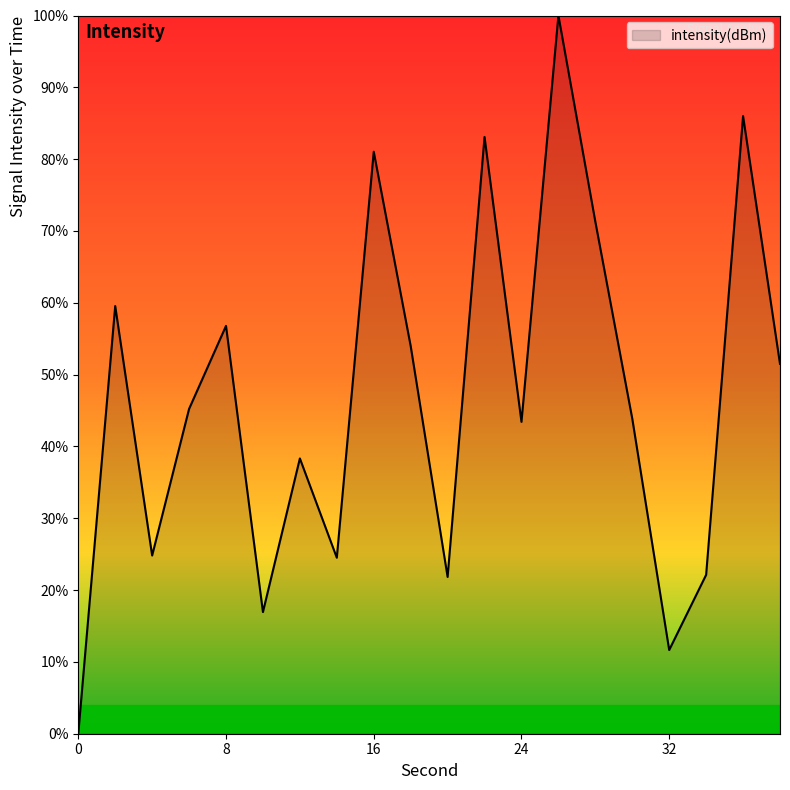

What is the maximum value shown in the chart?

100.0